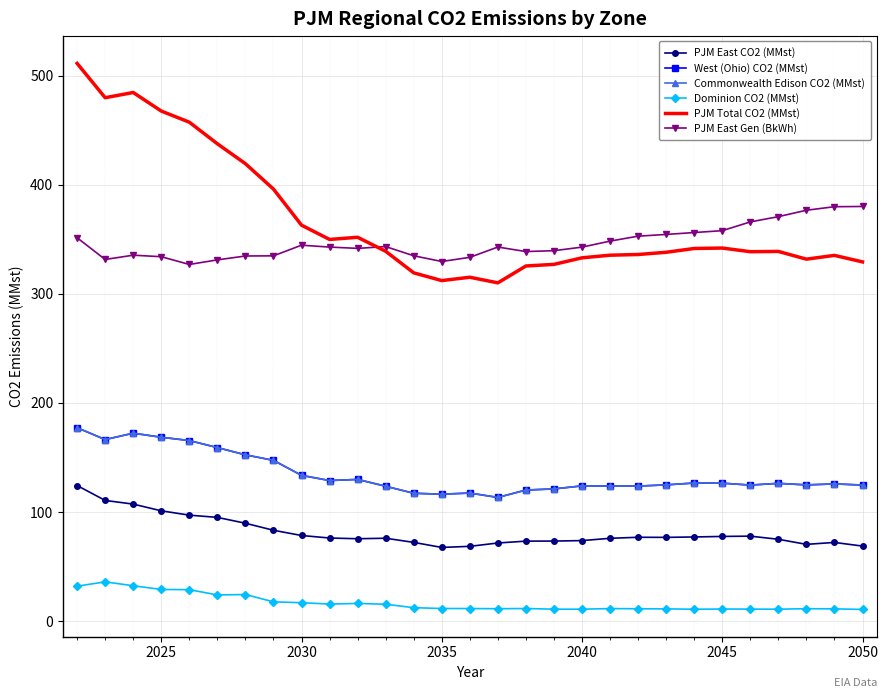

How many lines are shown in the chart?

6